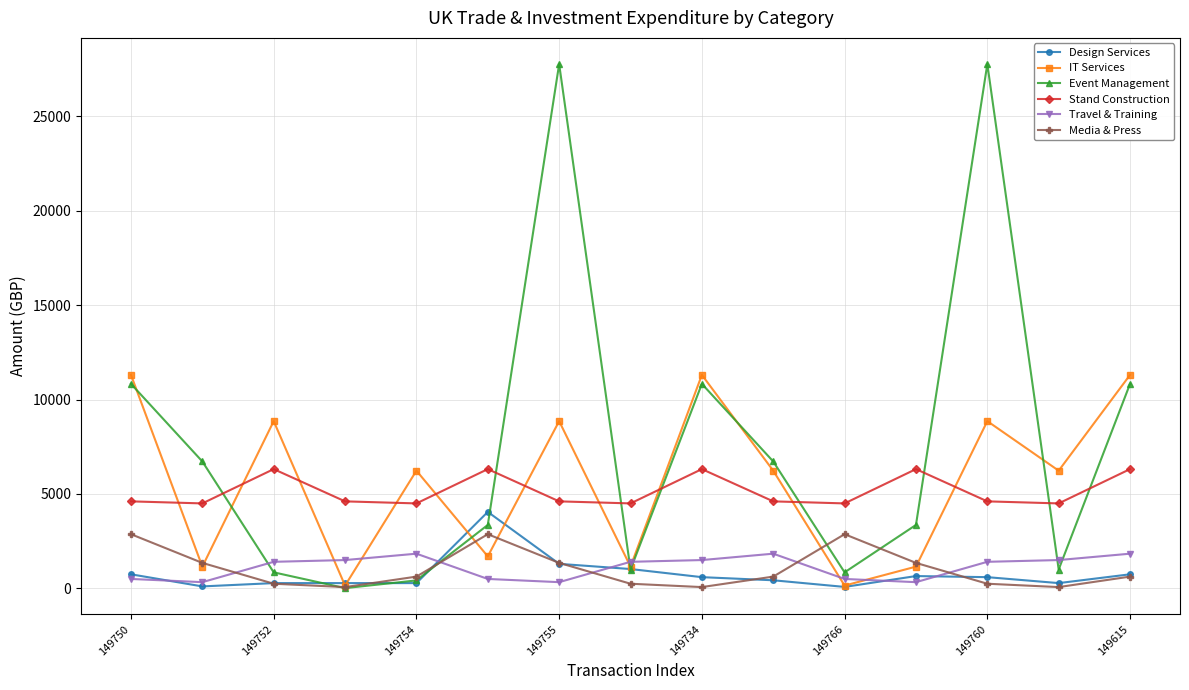

True or false: Event Management and Design Services intersect in this chart.

True